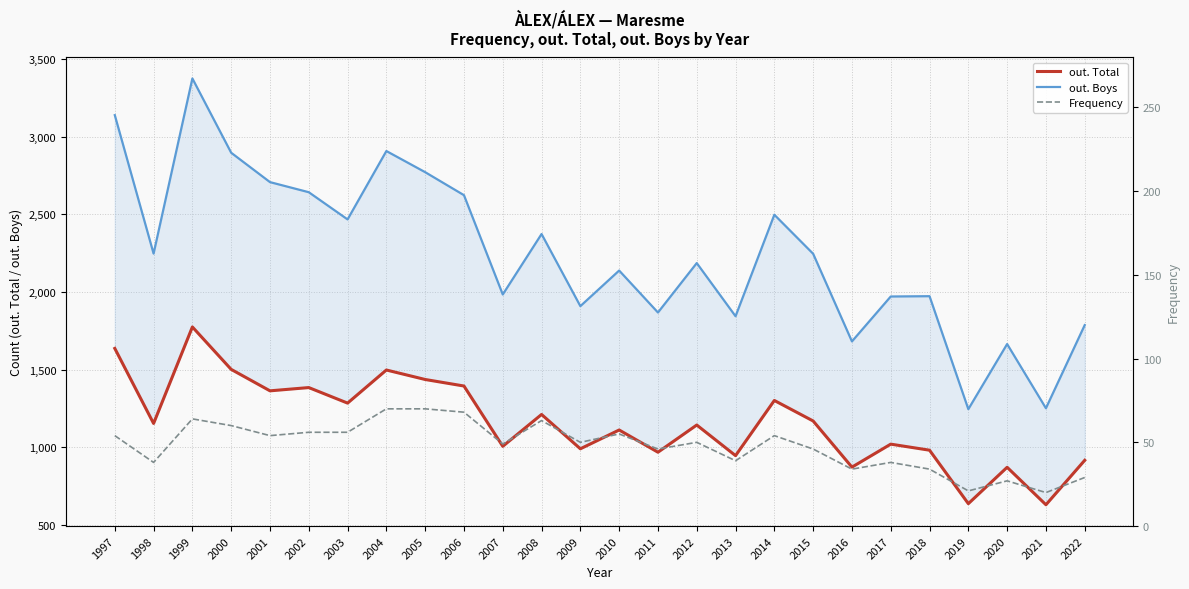

True or false: out. Boys and Frequency intersect in this chart.

False